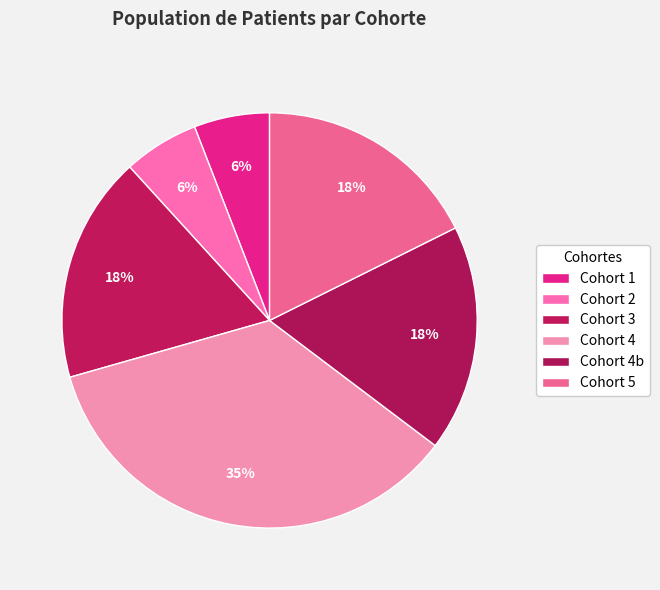

How many slices are in this pie chart?

6